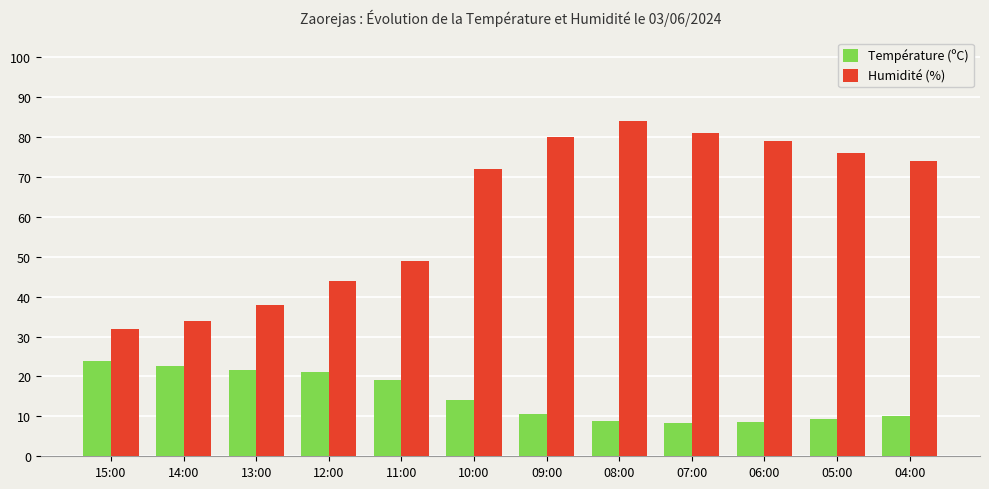

How many data points does each series have?

12